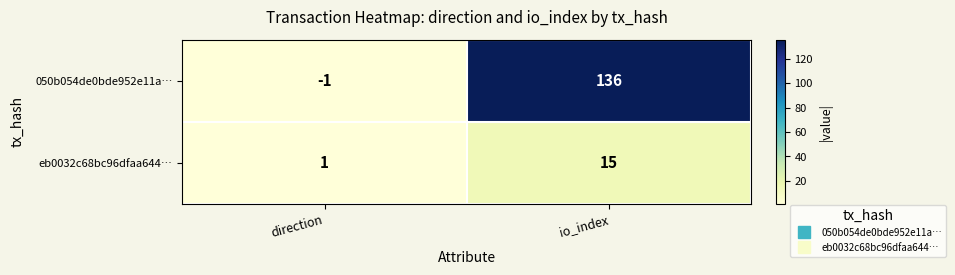

Is it true that 050b054de0bde952e11a… equals 136 at io_index?

True